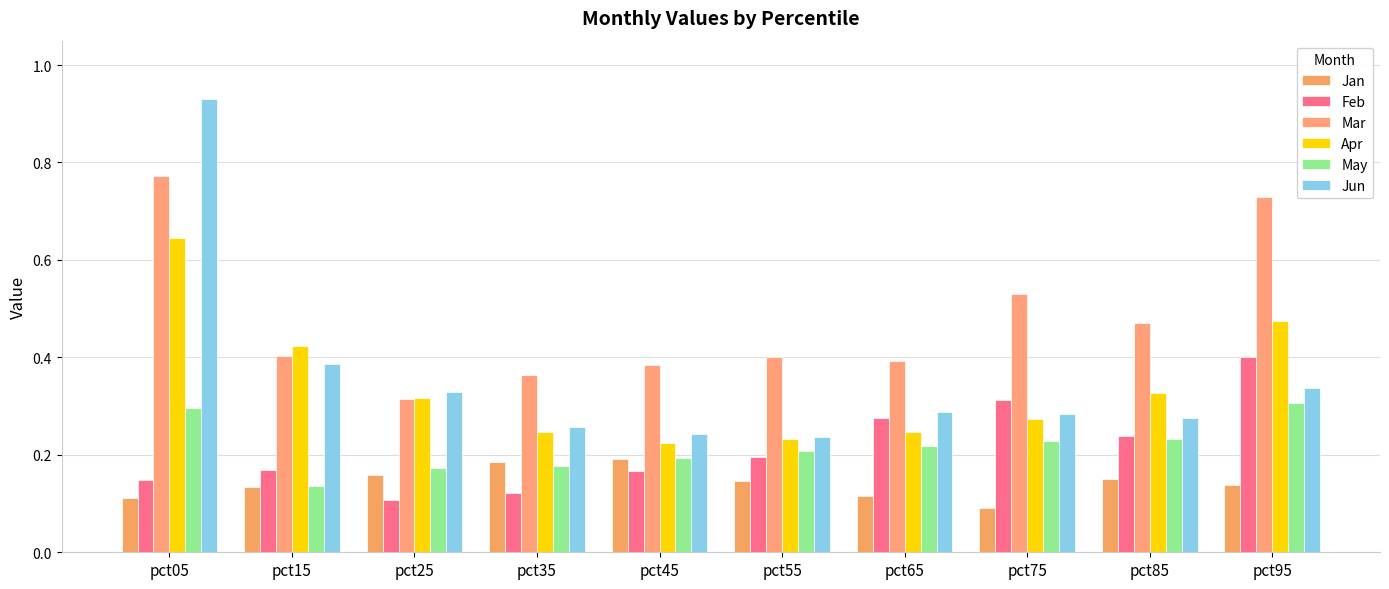

Reading left to right, extract all data points from this chart.

Jan: pct05=0.1	pct15=0.1	pct25=0.2	pct35=0.2	pct45=0.2	pct55=0.1	pct65=0.1	pct75=0.1	pct85=0.2	pct95=0.1
Feb: pct05=0.1	pct15=0.2	pct25=0.1	pct35=0.1	pct45=0.2	pct55=0.2	pct65=0.3	pct75=0.3	pct85=0.2	pct95=0.4
Mar: pct05=0.8	pct15=0.4	pct25=0.3	pct35=0.4	pct45=0.4	pct55=0.4	pct65=0.4	pct75=0.5	pct85=0.5	pct95=0.7
Apr: pct05=0.6	pct15=0.4	pct25=0.3	pct35=0.2	pct45=0.2	pct55=0.2	pct65=0.2	pct75=0.3	pct85=0.3	pct95=0.5
May: pct05=0.3	pct15=0.1	pct25=0.2	pct35=0.2	pct45=0.2	pct55=0.2	pct65=0.2	pct75=0.2	pct85=0.2	pct95=0.3
Jun: pct05=0.9	pct15=0.4	pct25=0.3	pct35=0.3	pct45=0.2	pct55=0.2	pct65=0.3	pct75=0.3	pct85=0.3	pct95=0.3